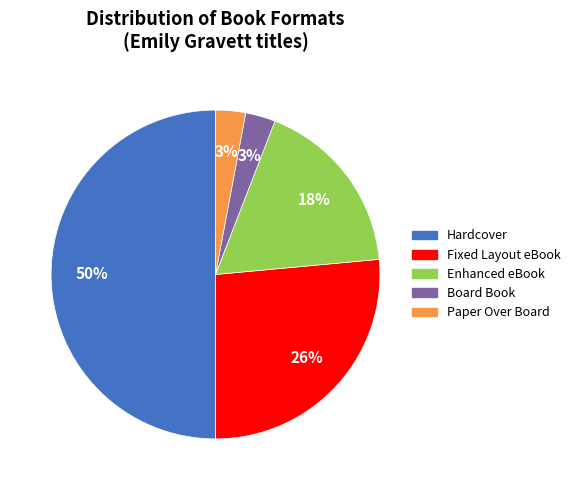

To the nearest percent, what is the difference between the Paper Over Board and Enhanced eBook slice percentages?

15%